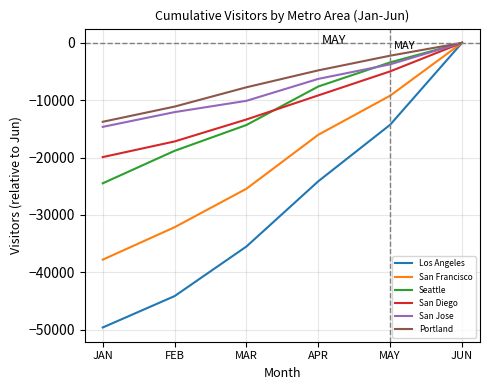

What is the difference between the highest and lowest values at MAY?

12041.5